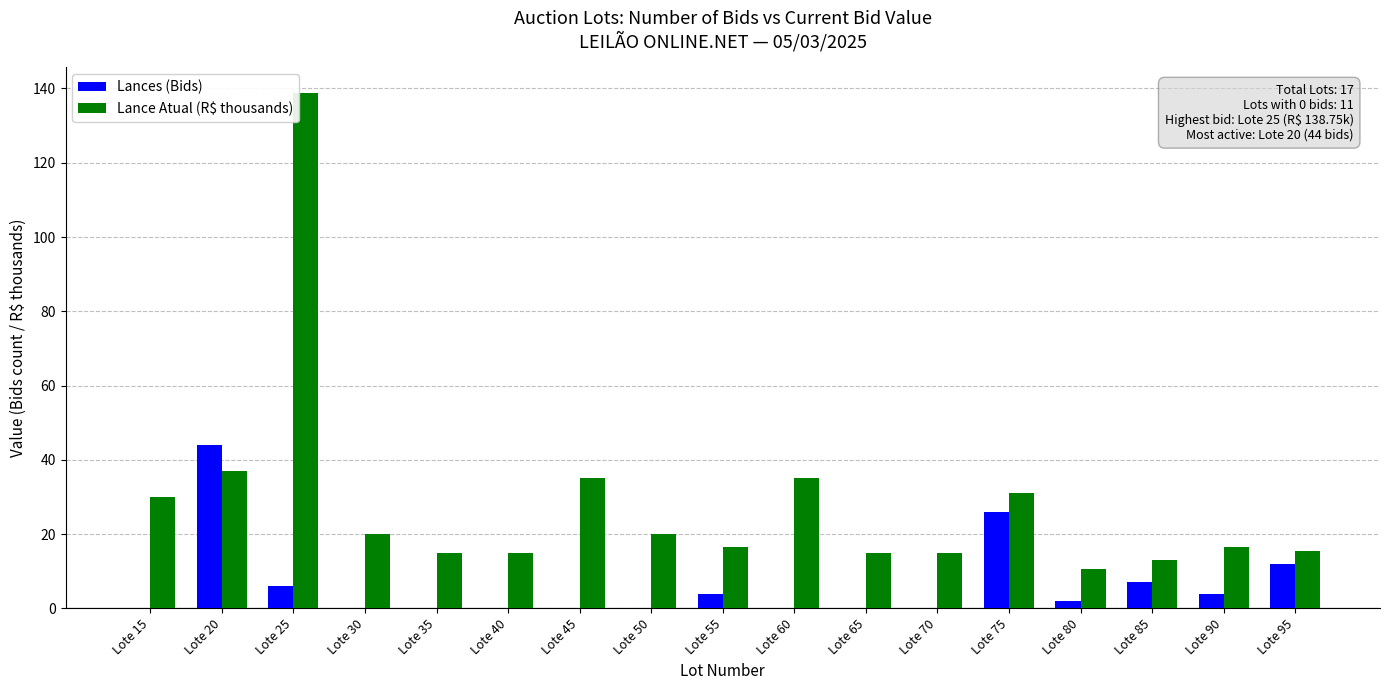

What is the sum of the Lances (Bids) values at Lote 85 and Lote 30?

7.0